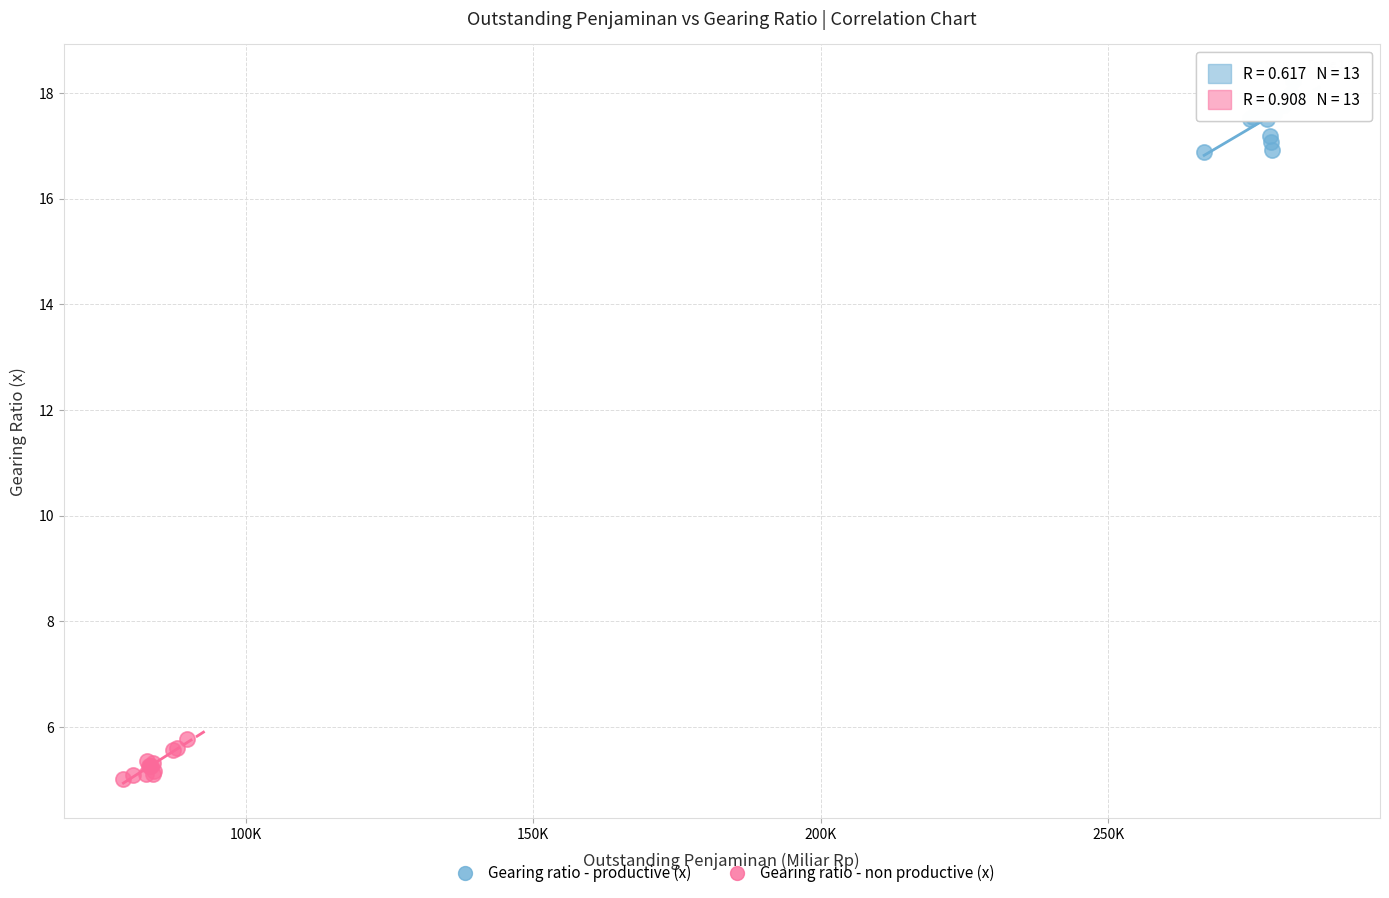

What are all the series names shown in the legend?

Gearing ratio - productive (x), Gearing ratio - non productive (x)